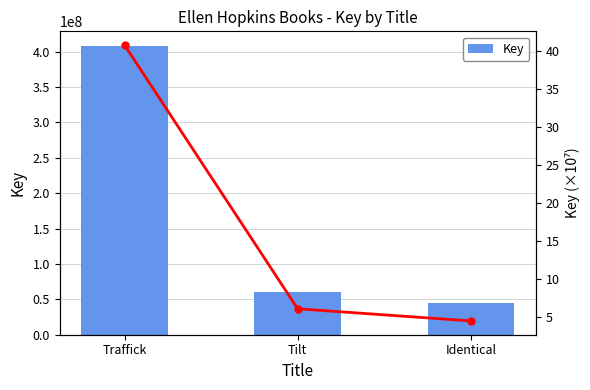

Does the chart contain stacked bars?

No